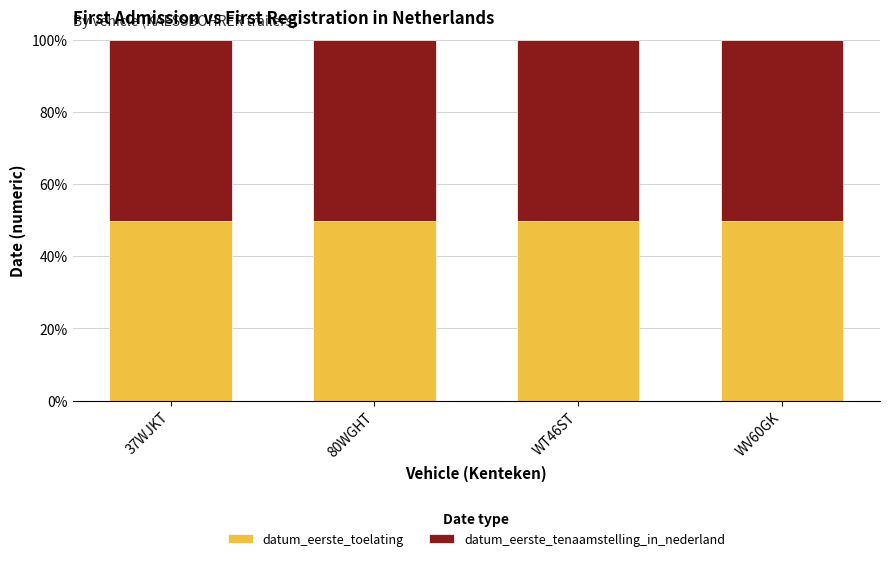

What is the sum of the datum_eerste_toelating values at 37WJKT and 80WGHT?

99.5